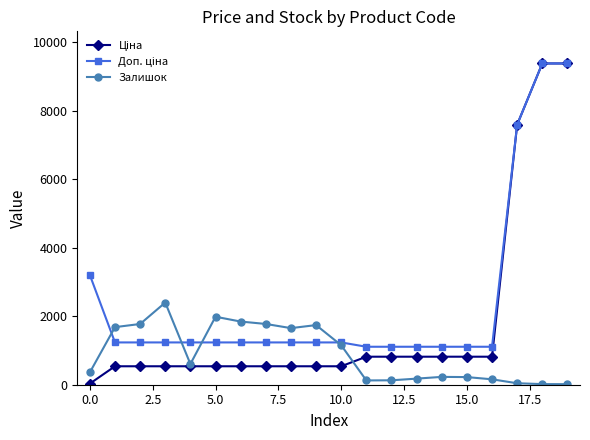

What is the value of the Залишок point at the 11th from the left?

1153.0